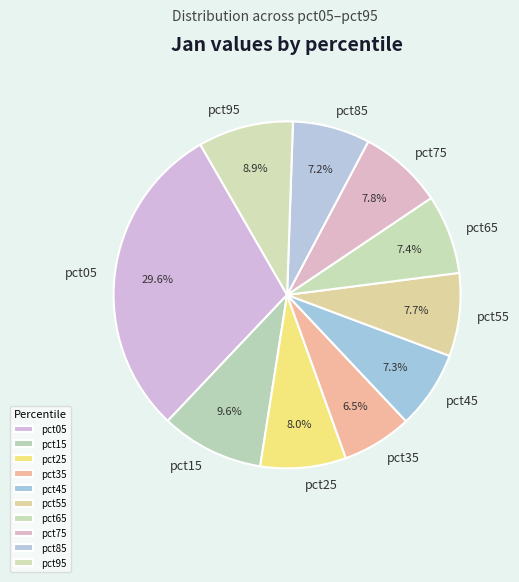

Which has a higher value, pct15 or pct05?

pct05